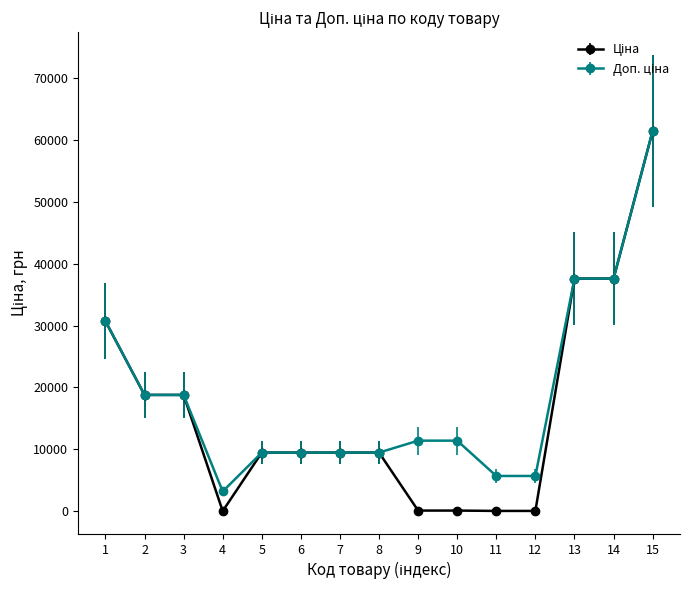

At which category is the sum across all series the highest?

15